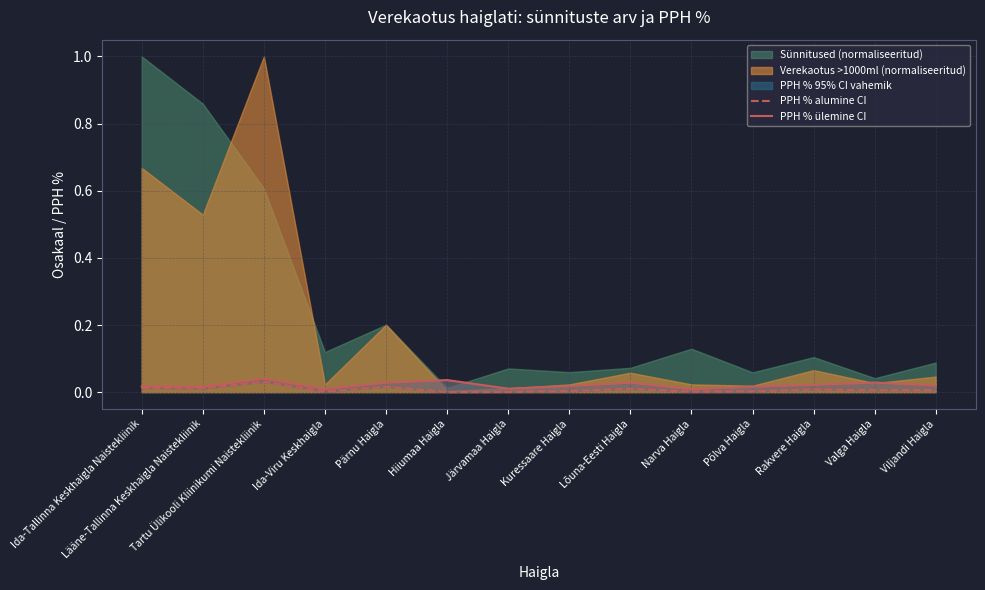

True or false: PPH % ülemine CI has more than 2 points higher than both neighbors.

True